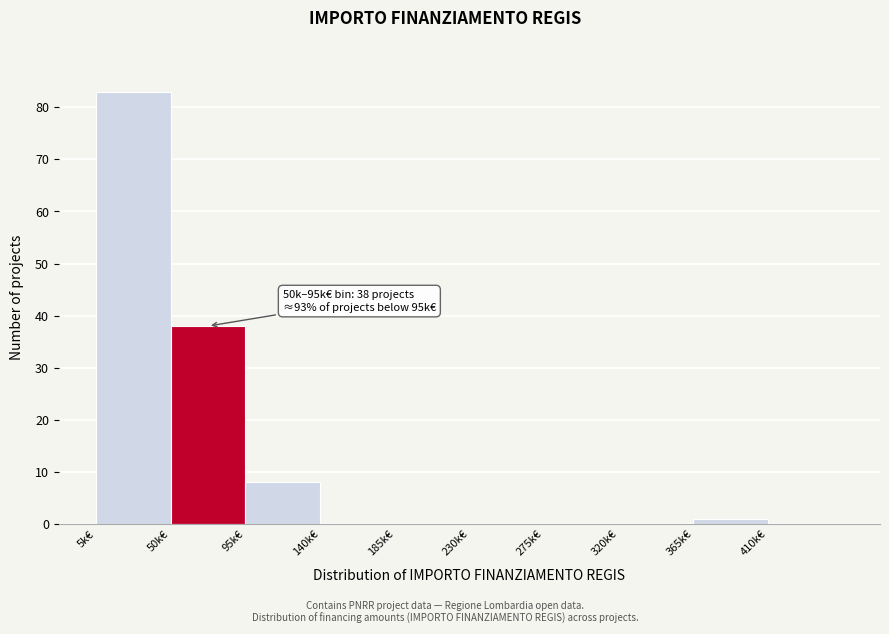

Reading left to right, transcribe all the data shown in this chart.

5k€=83	50k€=38	95k€=8	140k€=0	185k€=0	230k€=0	275k€=0	320k€=0	365k€=1	410k€=0